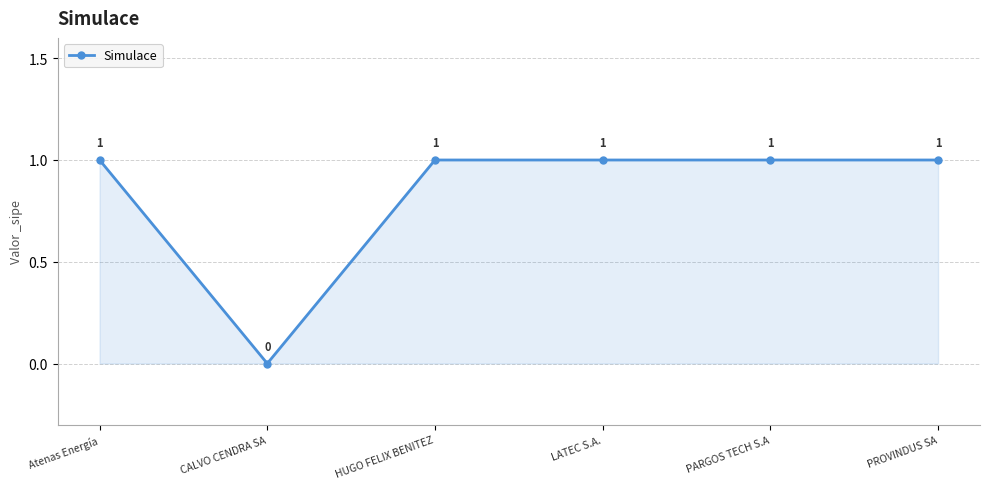

What is the label of the 1st point from the left?

Atenas Energía